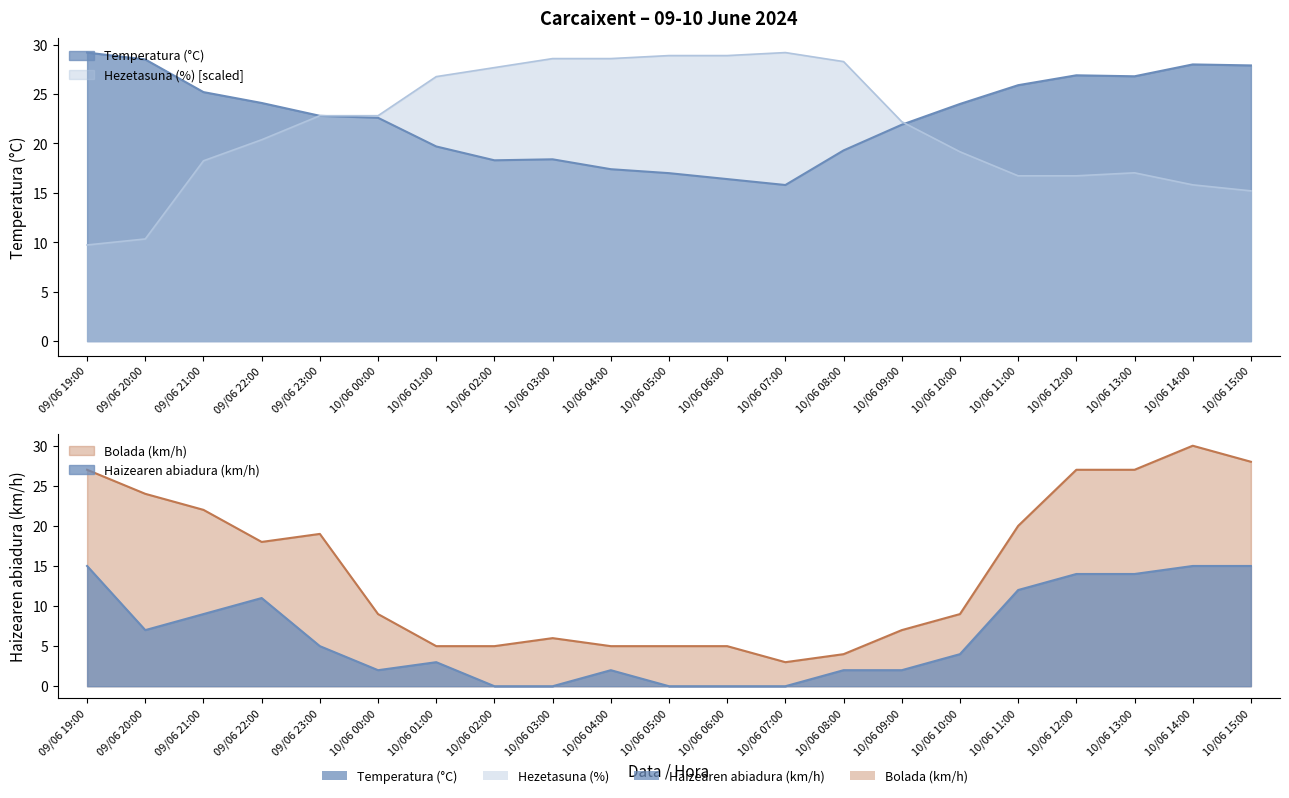

What are all the series names shown in the legend?

Temperatura (°C), Hezetasuna (%), Haizearen abiadura (km/h), Bolada (km/h)